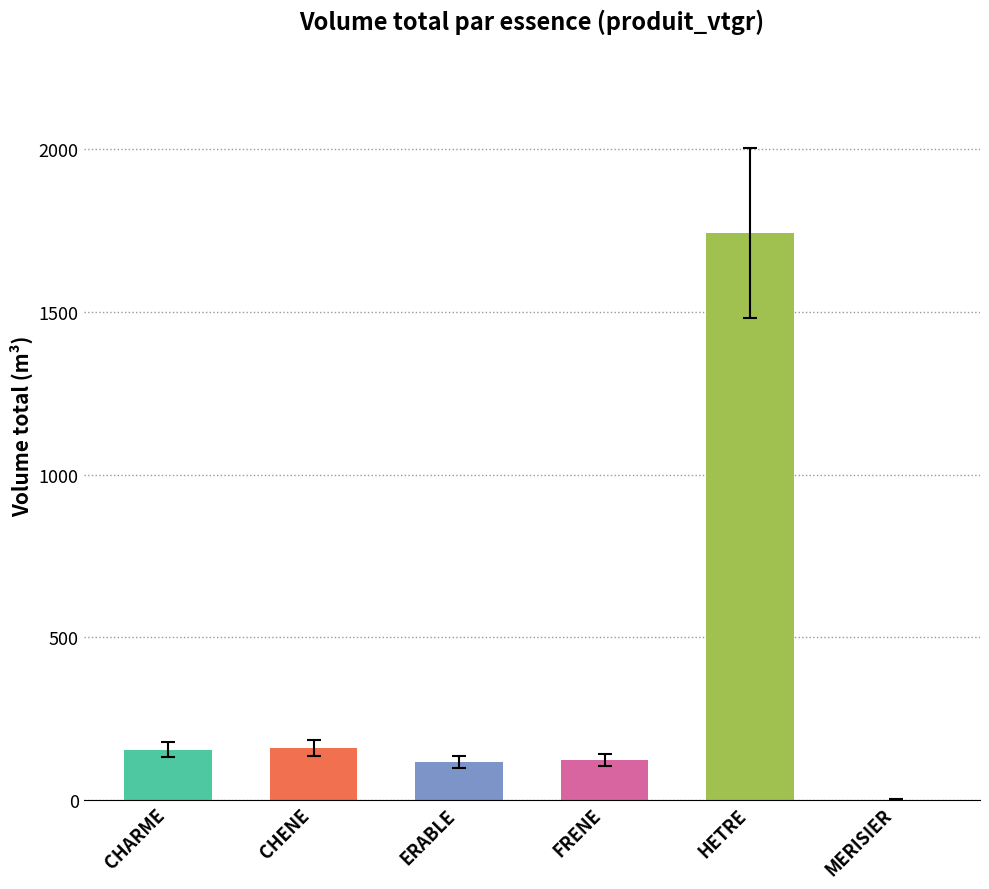

At which category does the chart reach its peak across all series?

HETRE